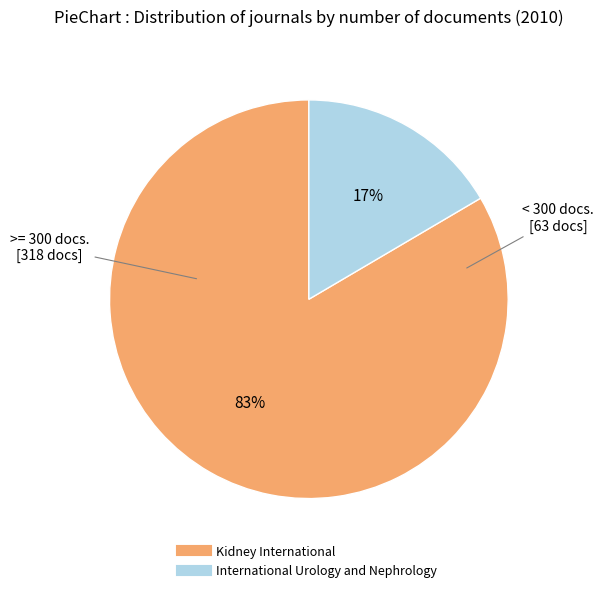

Combined, do International Urology and Nephrology and Kidney International account for over 50%?

Yes